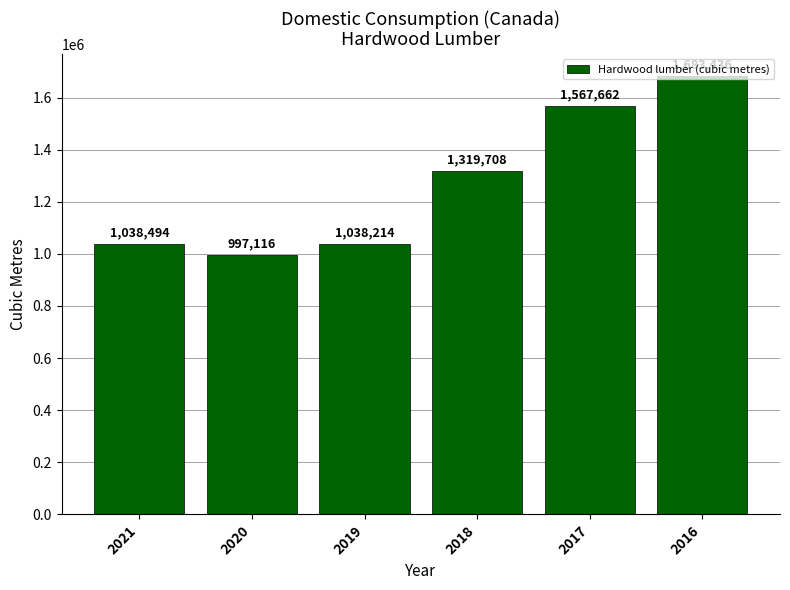

Rank the categories by value from highest to lowest.

2016, 2017, 2018, 2021, 2019, 2020